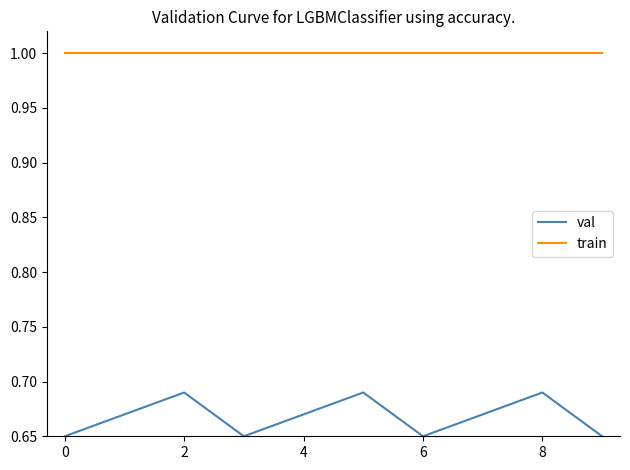

Which series has the largest range (max minus min)?

val